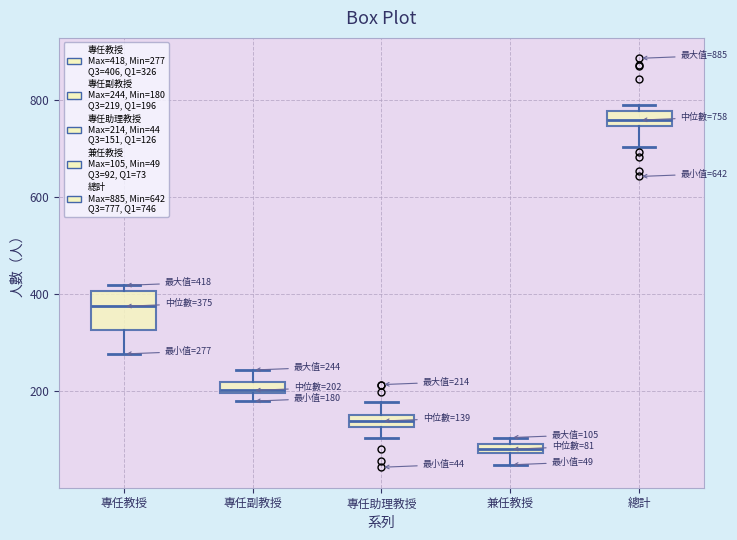

Comparing the boxes themselves (not the whiskers), which one is the tallest?

專任教授